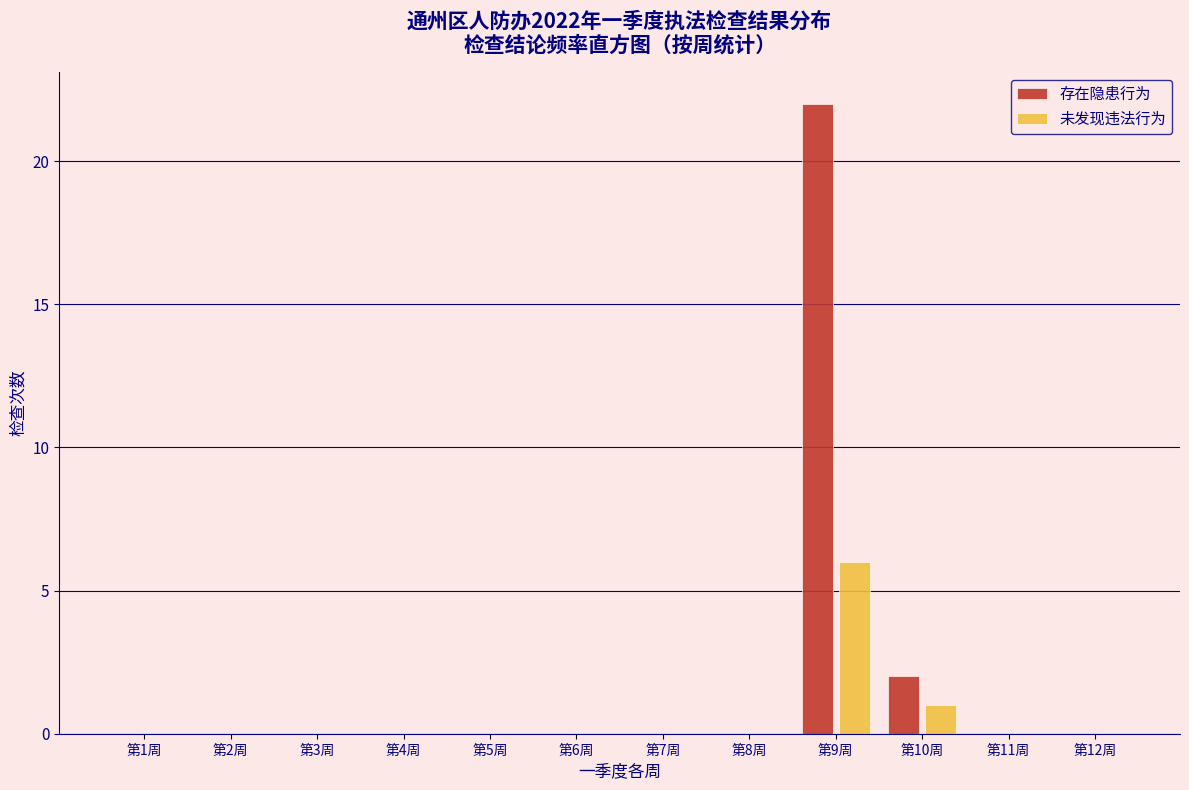

Reading left to right, extract all data points from this chart.

存在隐患行为: 第1周=0	第2周=0	第3周=0	第4周=0	第5周=0	第6周=0	第7周=0	第8周=0	第9周=22	第10周=2	第11周=0	第12周=0
未发现违法行为: 第1周=0	第2周=0	第3周=0	第4周=0	第5周=0	第6周=0	第7周=0	第8周=0	第9周=6	第10周=1	第11周=0	第12周=0